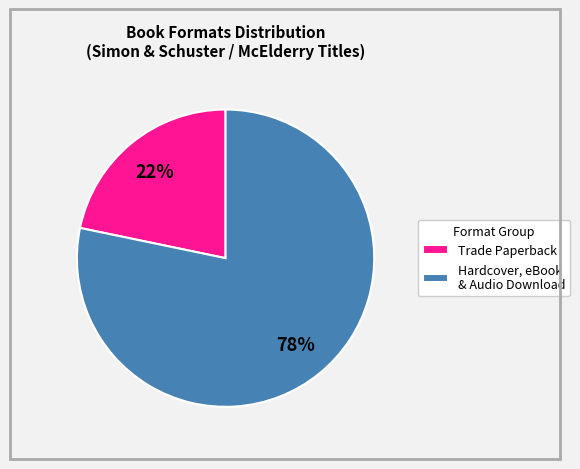

Which slice is the smallest?

Trade Paperback